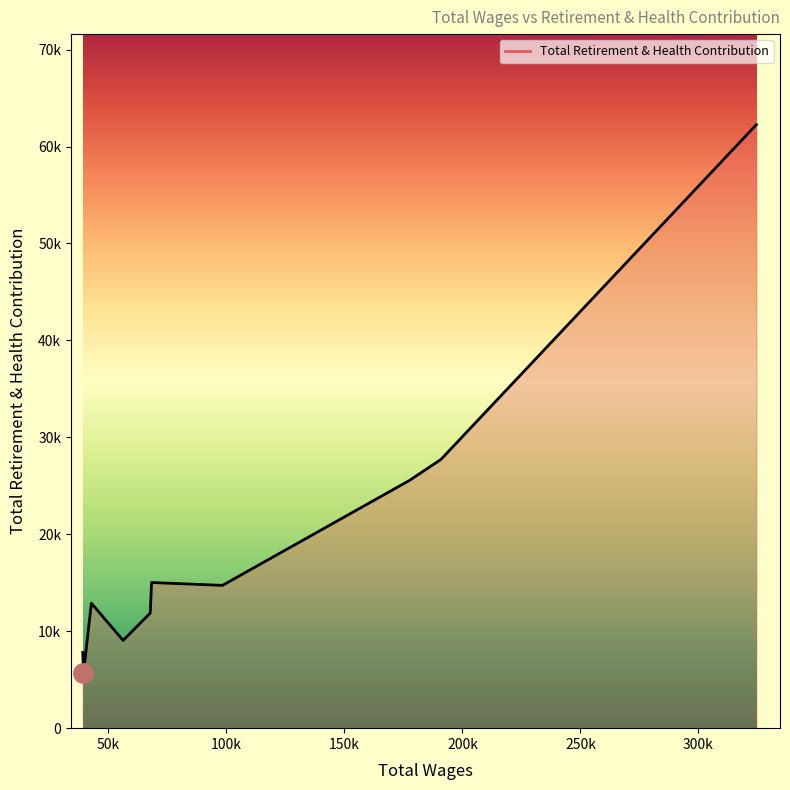

What is the smallest value displayed?

5657